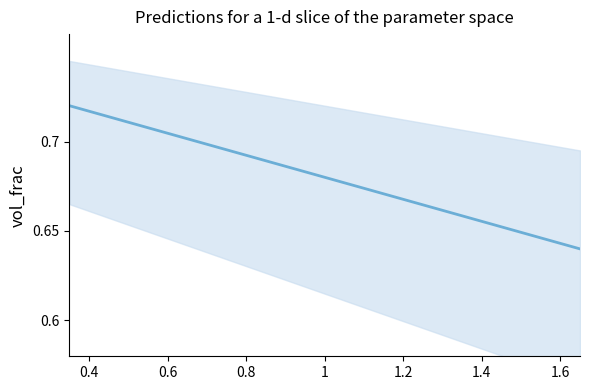

What is the average value?

0.7